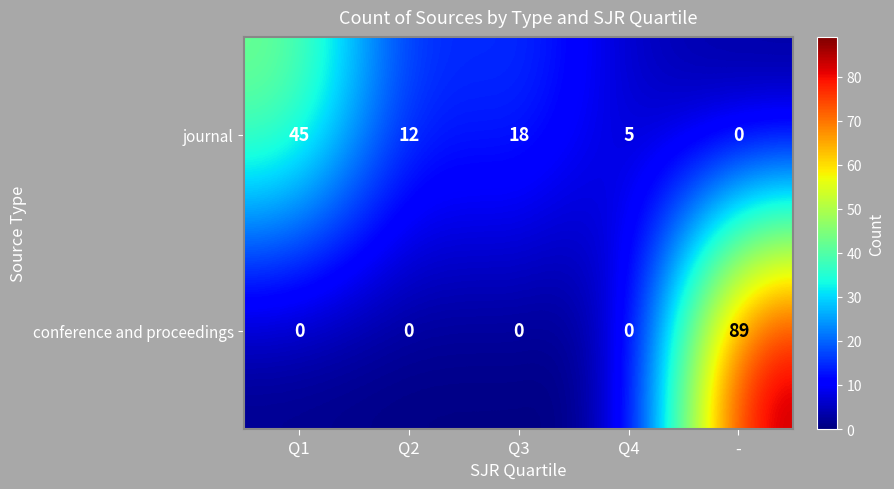

Reading left to right, transcribe all the data shown in this chart.

journal: Q1=45	Q2=12	Q3=18	Q4=5	-=0
conference and proceedings: Q1=0	Q2=0	Q3=0	Q4=0	-=89